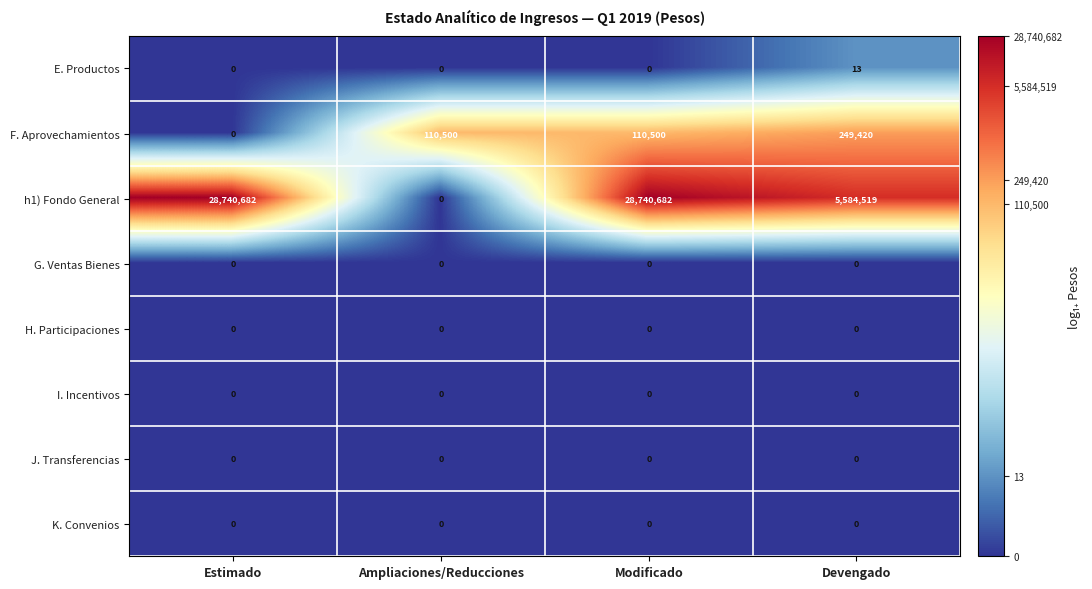

The value of I. Incentivos at Modificado is 0. True or false?

True